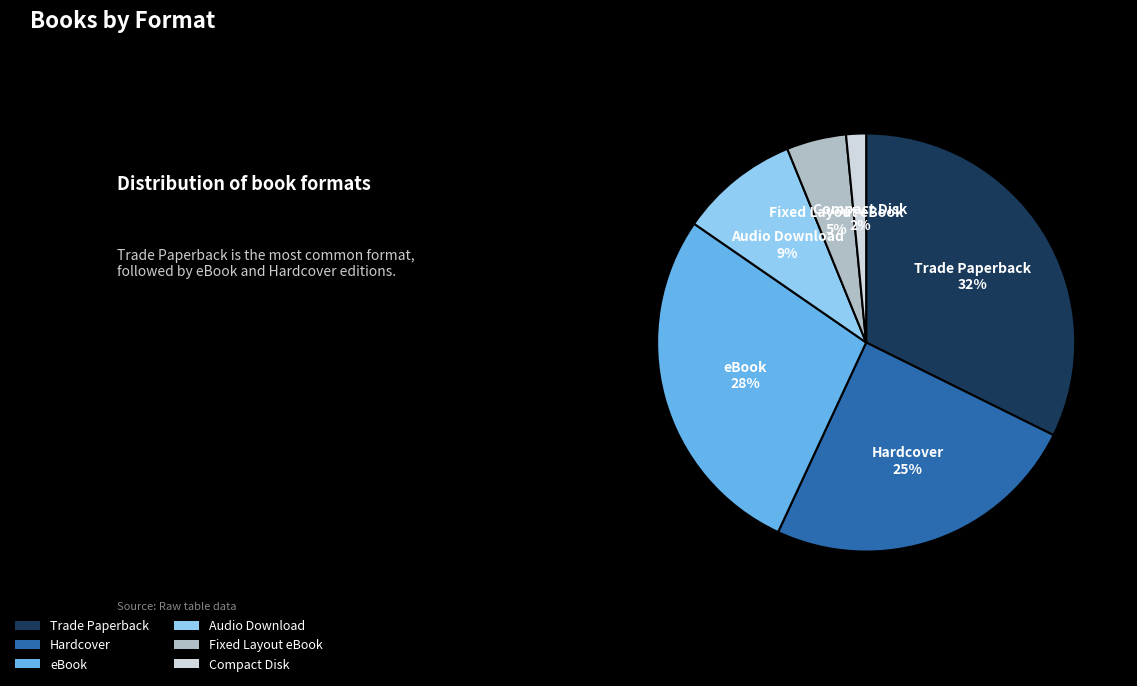

The Fixed Layout eBook slice represents 5% of the pie. True or false?

True